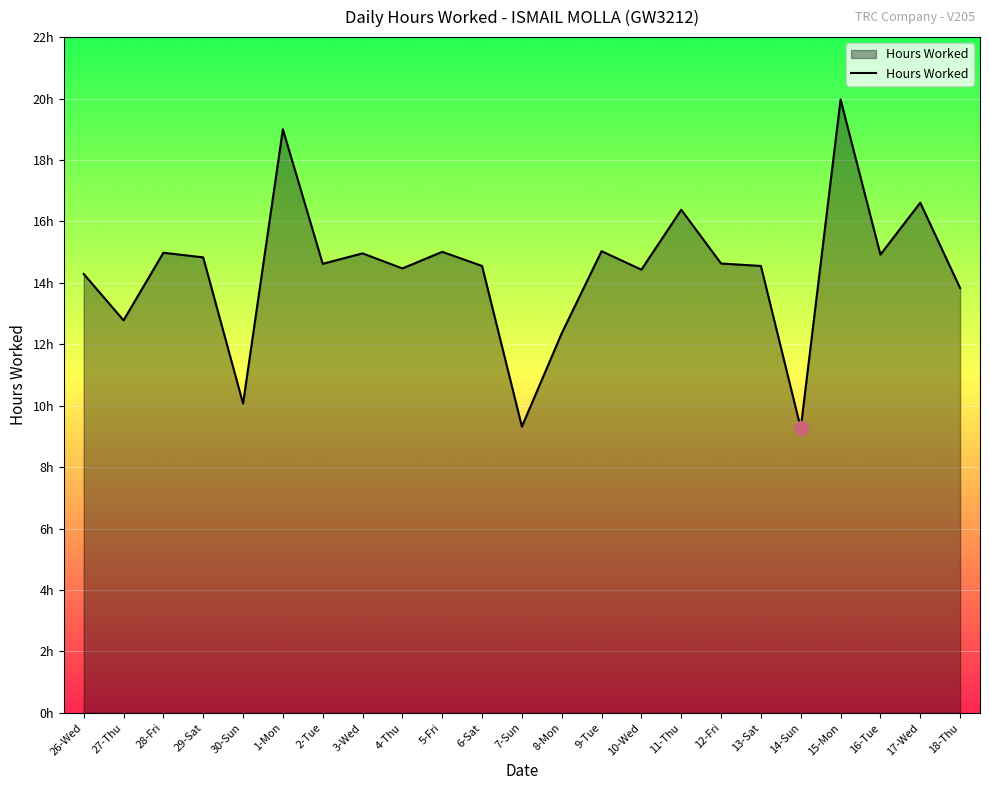

Reading right to left, what are all the values shown in this chart?

18-Thu=13.8	17-Wed=16.6	16-Tue=14.9	15-Mon=20.0	14-Sun=9.3	13-Sat=14.6	12-Fri=14.6	11-Thu=16.4	10-Wed=14.4	9-Tue=15.0	8-Mon=12.4	7-Sun=9.3	6-Sat=14.6	5-Fri=15.0	4-Thu=14.5	3-Wed=15.0	2-Tue=14.6	1-Mon=19.0	30-Sun=10.1	29-Sat=14.8	28-Fri=15.0	27-Thu=12.8	26-Wed=14.3